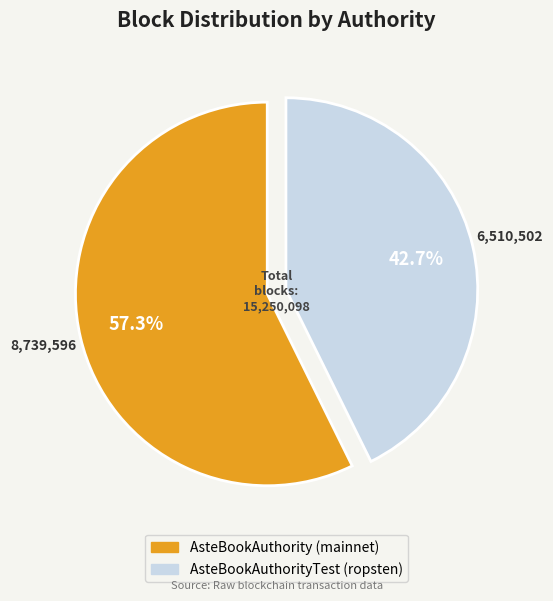

Rank the categories by value from highest to lowest.

AsteBookAuthority (mainnet), AsteBookAuthorityTest (ropsten)